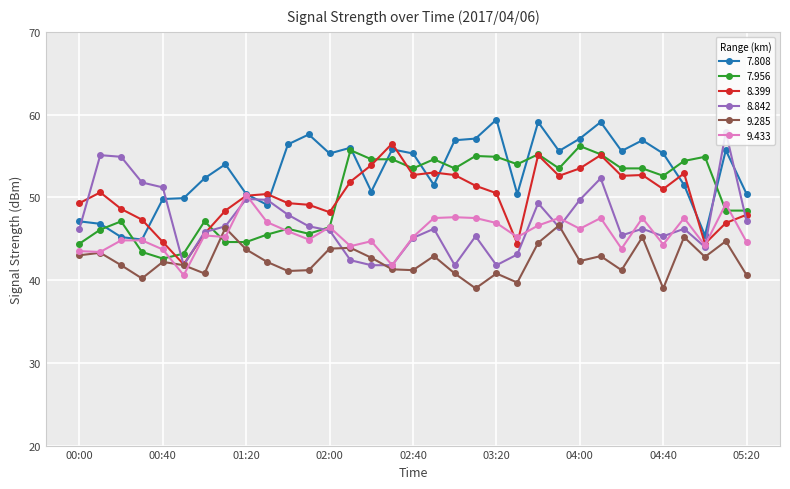

Is this an area chart (filled region under the line)?

No